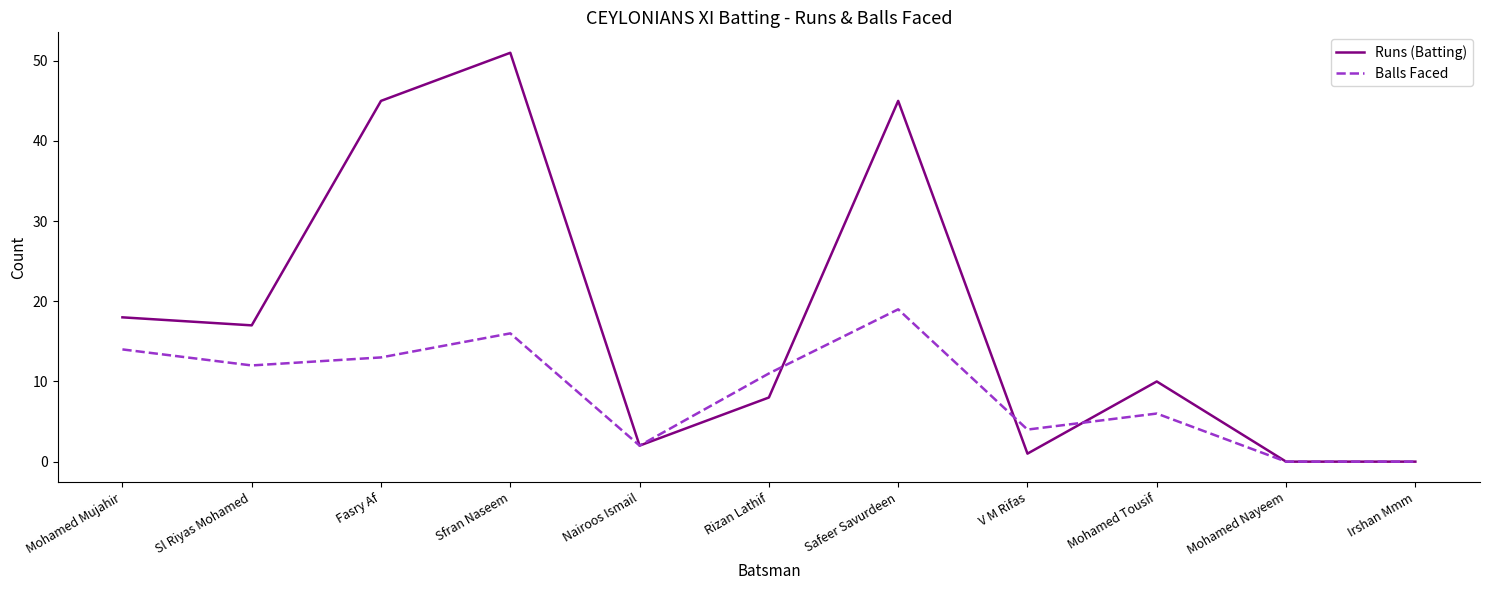

Reading left to right, transcribe all the data shown in this chart.

Runs (Batting): Mohamed Mujahir=18	Sl Riyas Mohamed=17	Fasry Af=45	Sfran Naseem=51	Nairoos Ismail=2	Rizan Lathif=8	Safeer Savurdeen=45	V M Rifas=1	Mohamed Tousif=10	Mohamed Nayeem=0	Irshan Mmm=0
Balls Faced: Mohamed Mujahir=14	Sl Riyas Mohamed=12	Fasry Af=13	Sfran Naseem=16	Nairoos Ismail=2	Rizan Lathif=11	Safeer Savurdeen=19	V M Rifas=4	Mohamed Tousif=6	Mohamed Nayeem=0	Irshan Mmm=0